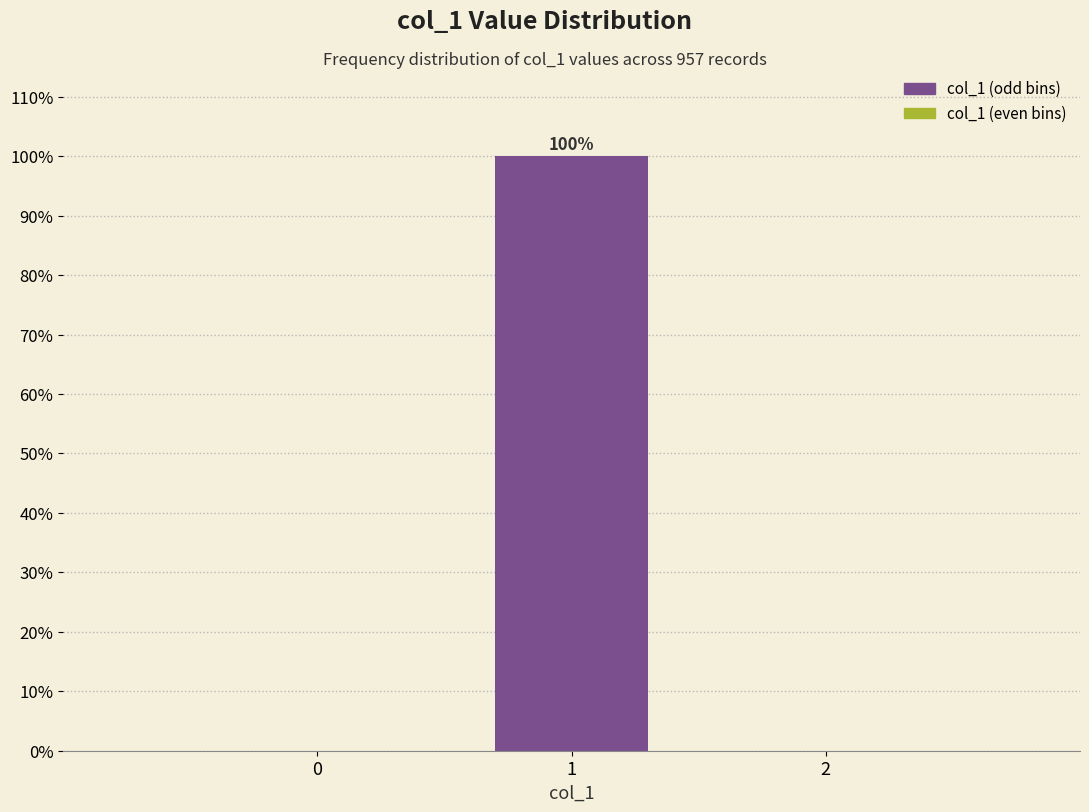

Which range on the x-axis has the tallest bar?

0.5 to 1.5